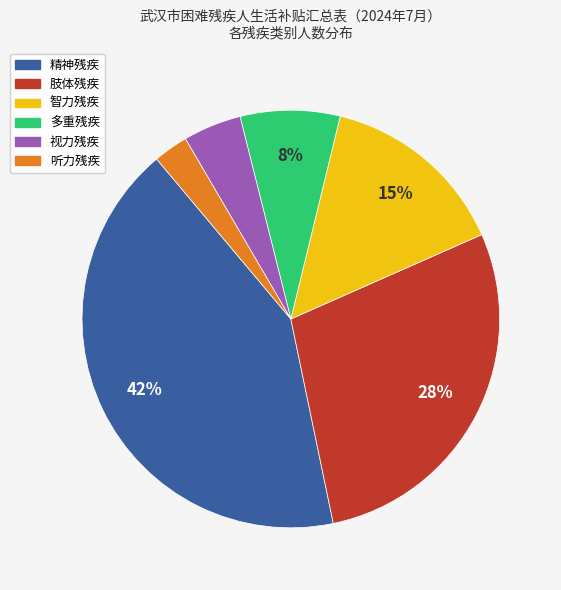

Which has a higher value, 听力残疾 or 视力残疾?

视力残疾